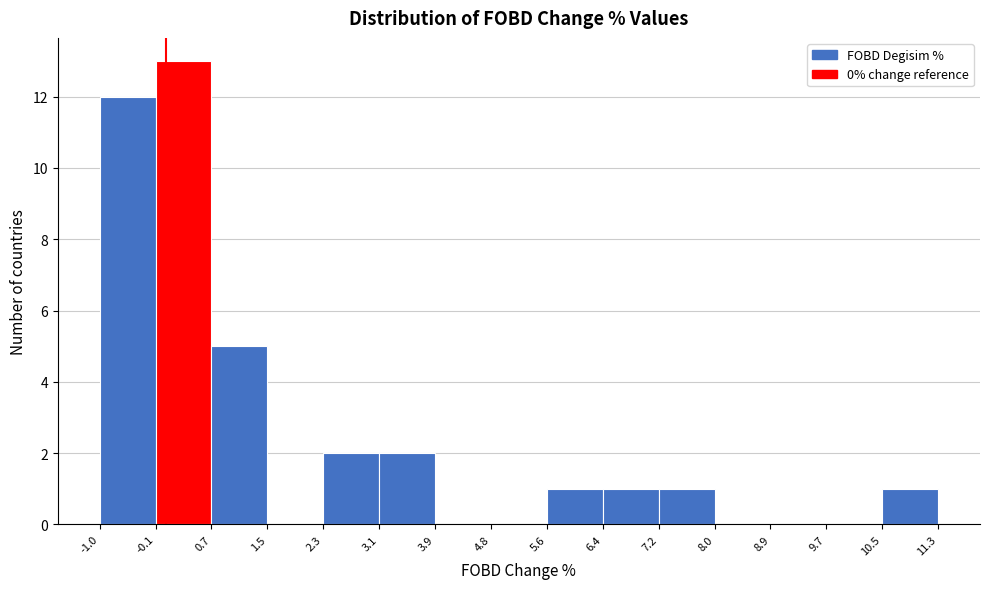

Which range on the x-axis has the tallest bar?

-0.1 to 0.7